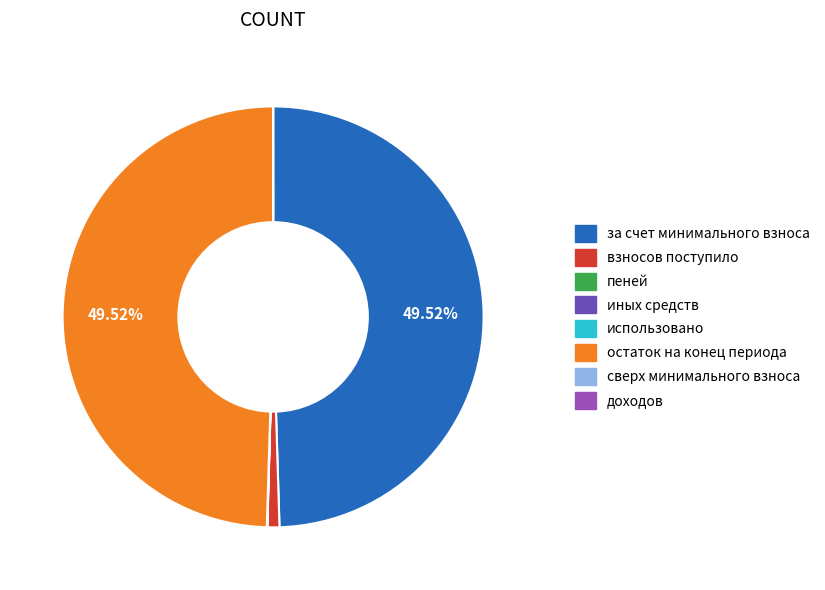

Does any single category account for the majority?

No